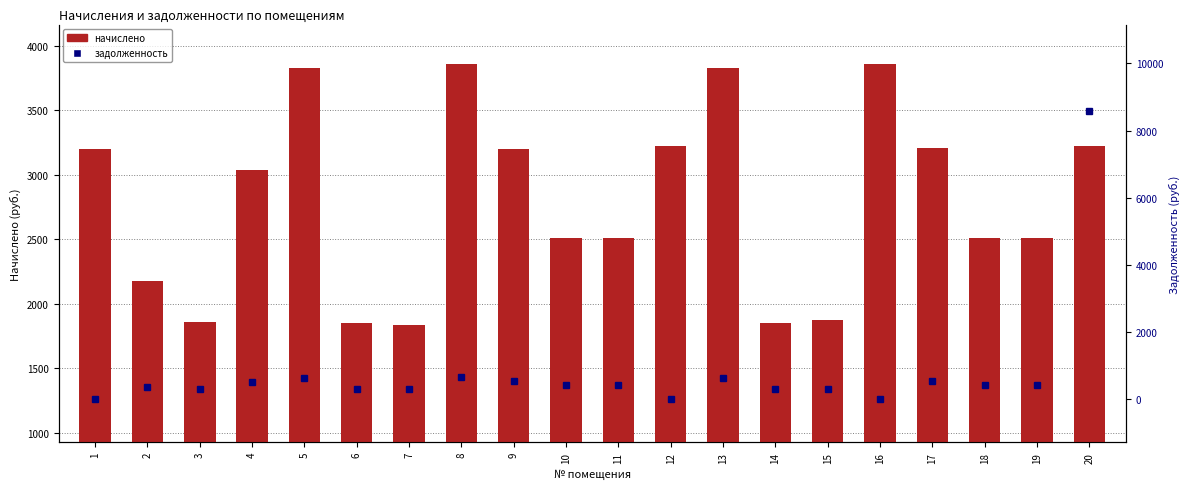

Reading left to right, extract all data points from this chart.

начислено: 3196.6	2179.7	1862.6	3040.6	3825.8	1847.5	1837.4	3856.0	3196.6	2506.9	2512.0	3226.8	3825.8	1847.5	1877.7	3861.1	3206.6	2506.9	2512.0	3226.8
задолженность: 0.0	363.3	300.5	506.8	637.6	307.6	306.2	642.7	532.8	417.8	418.7	0.0	637.2	307.9	312.9	0.0	534.4	417.8	418.3	8584.1